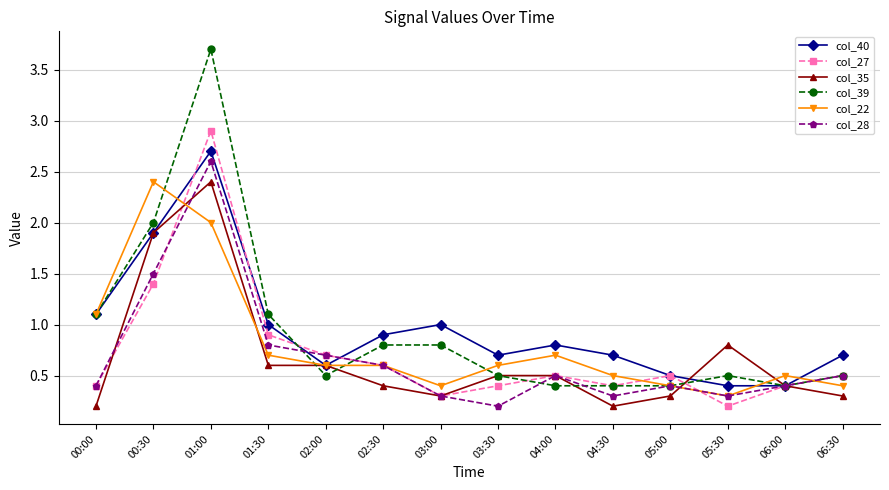

At which label does col_22 reach its peak?

00:30